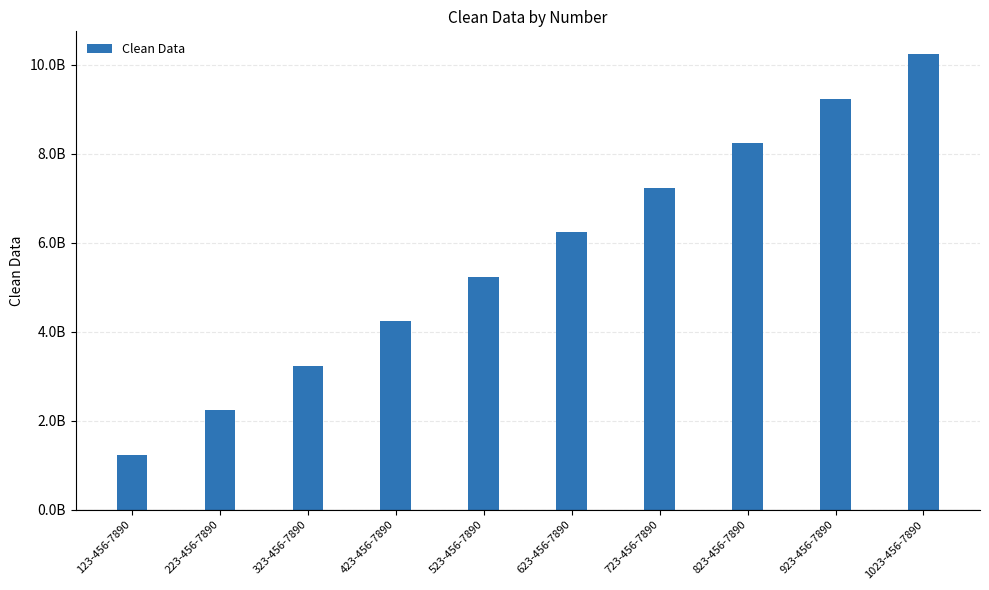

What is the difference between the maximum and minimum values?

9000000000